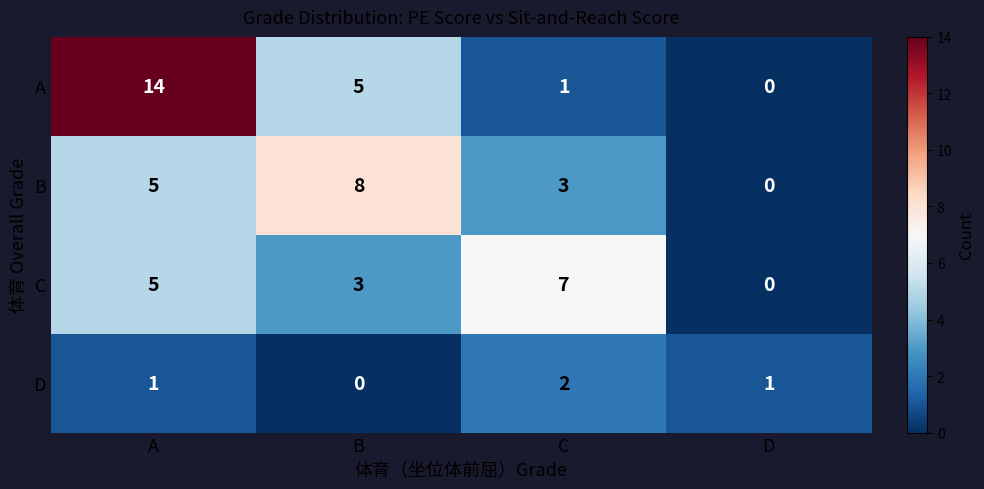

Which series has the largest range (max minus min)?

A